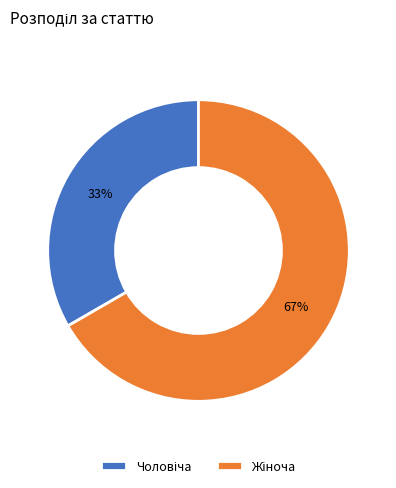

Does any single category account for the majority?

Yes